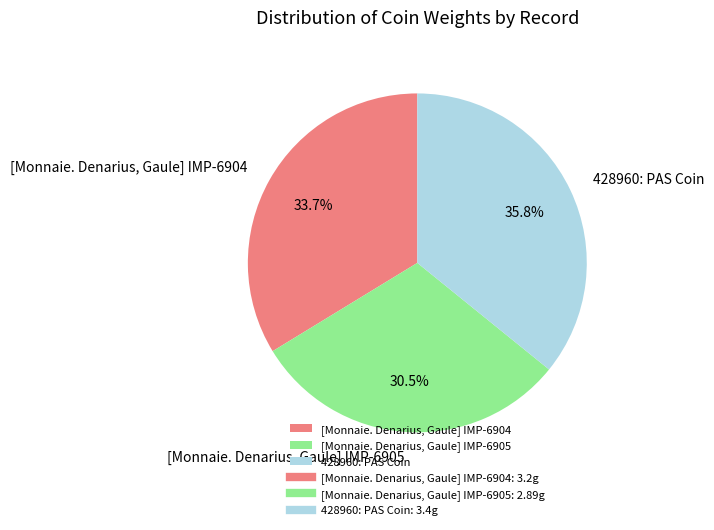

Does any single category account for the majority?

No